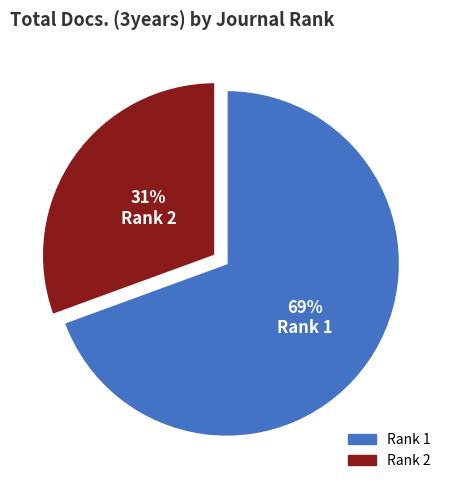

Approximately how many times larger is the value at Rank 2 compared to Rank 1?

0.4